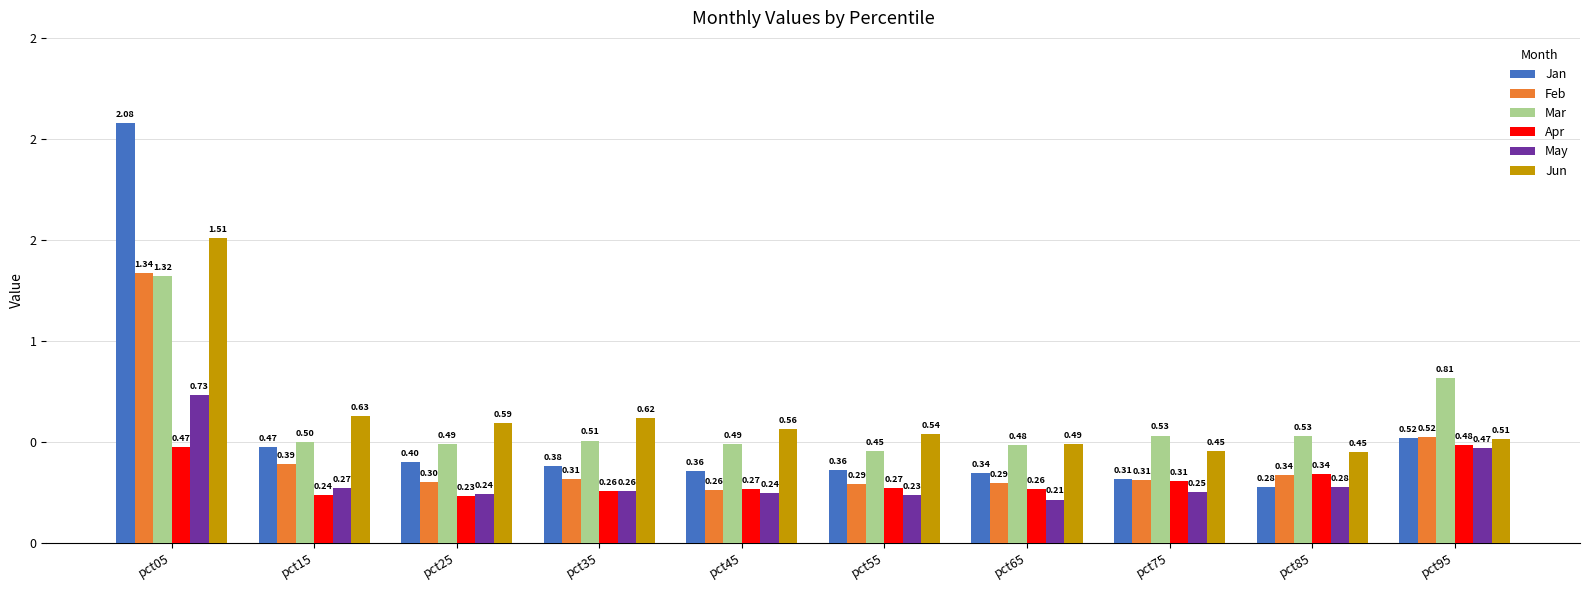

The May series shows 0.3 at pct15. True or false?

True